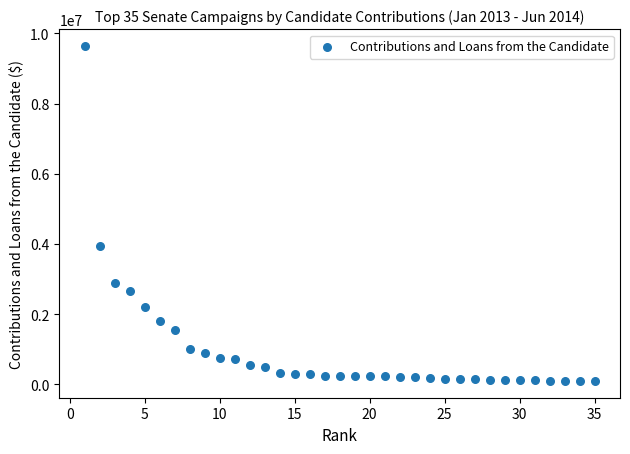

What Y value in the scatter plot is closest to 4869418?

3946037